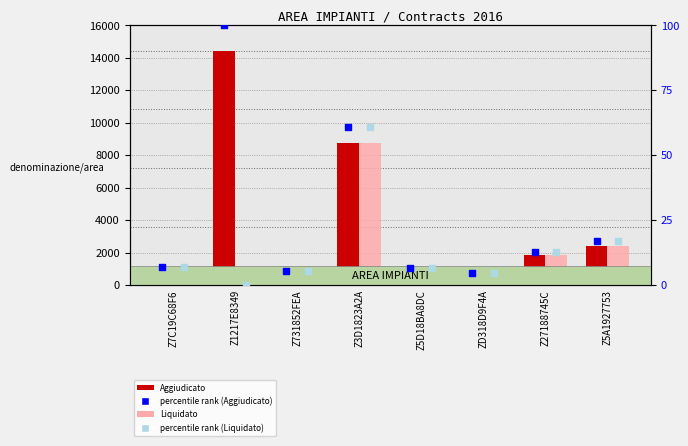

What is the total value across all series at Z731852FEA?

1619.0